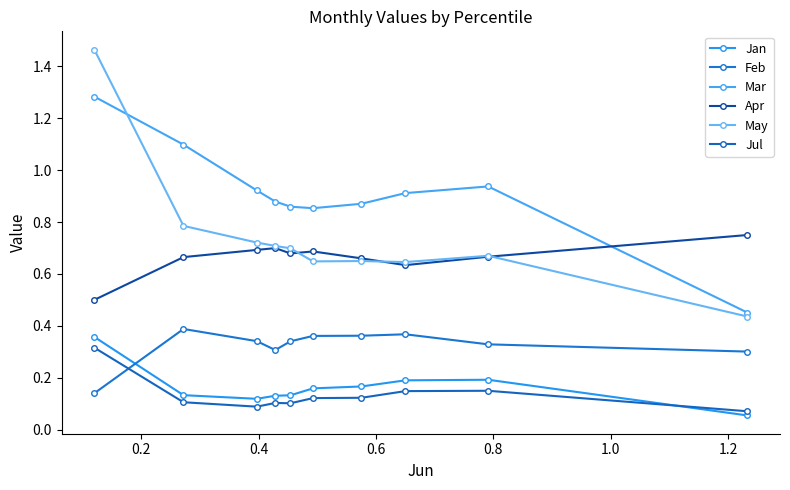

What are all the series names shown in the legend?

Jan, Feb, Mar, Apr, May, Jul